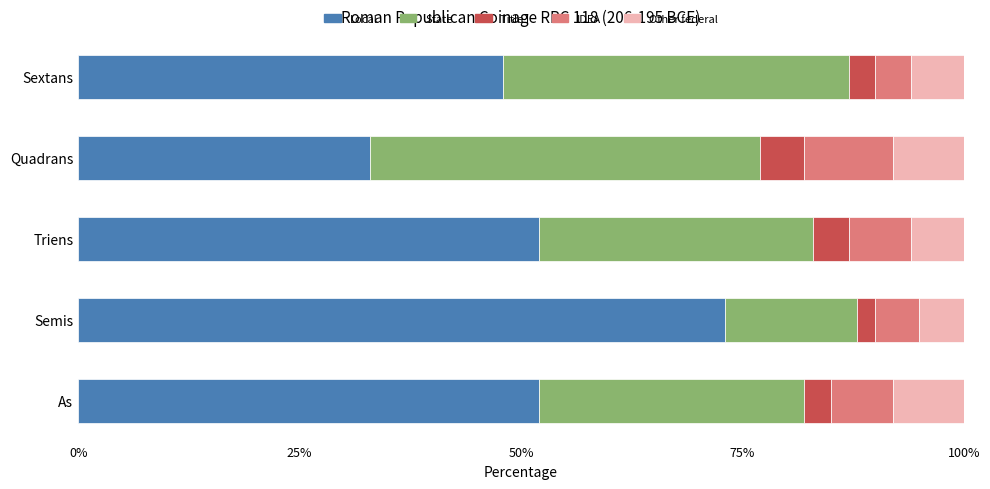

The Local series shows 8 at Quadrans. True or false?

False